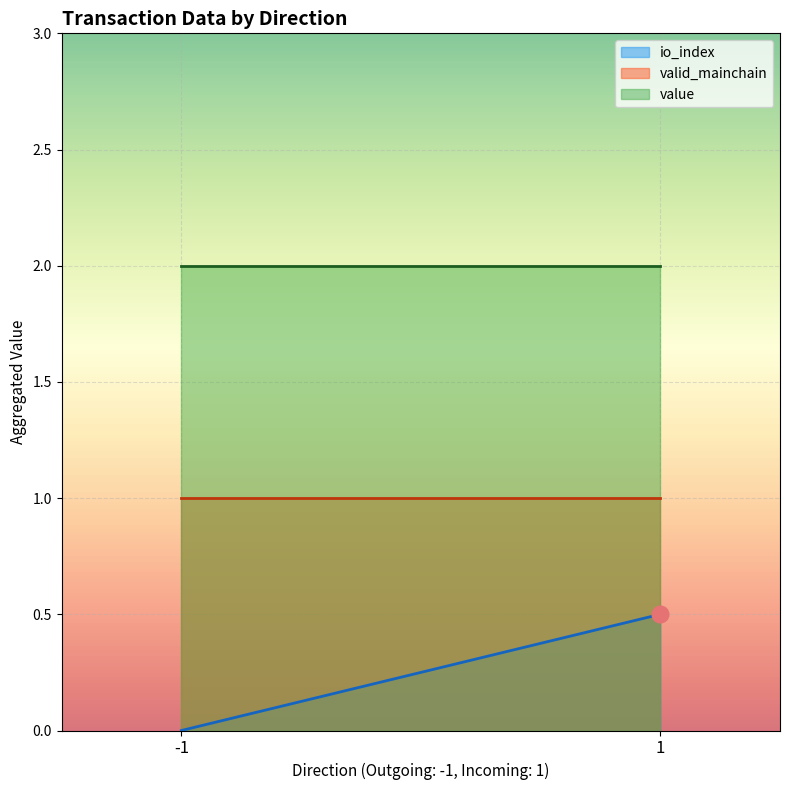

Rank the series at 1 from highest to lowest value.

value, valid_mainchain, io_index